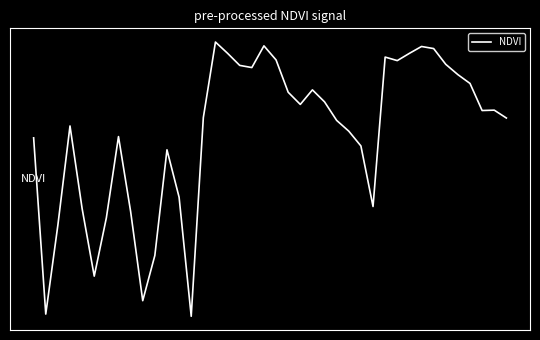

At which label is the value closest to 0?

13